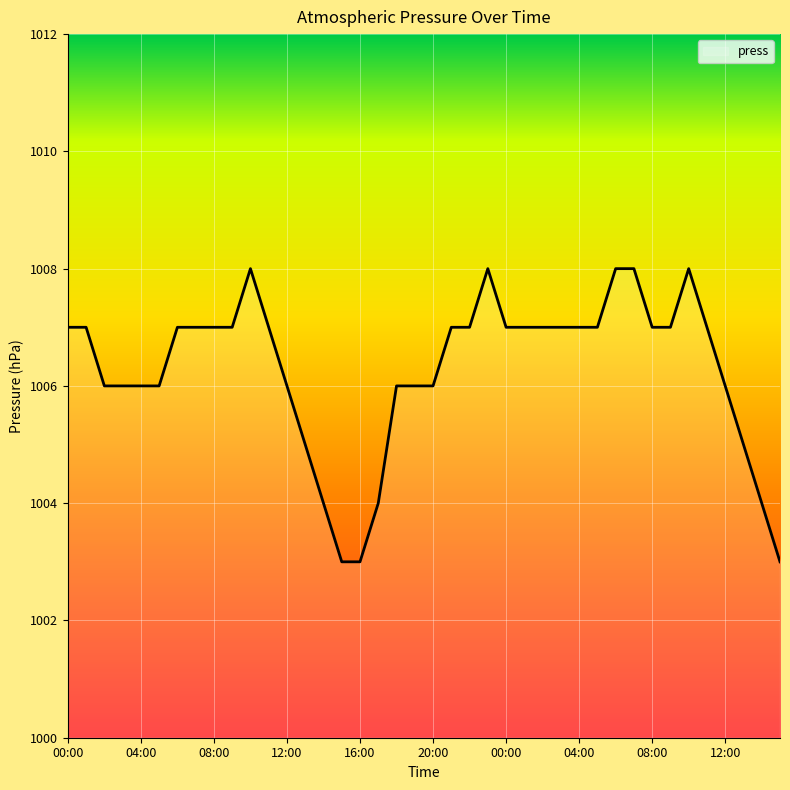

What is the smallest value displayed?

1003